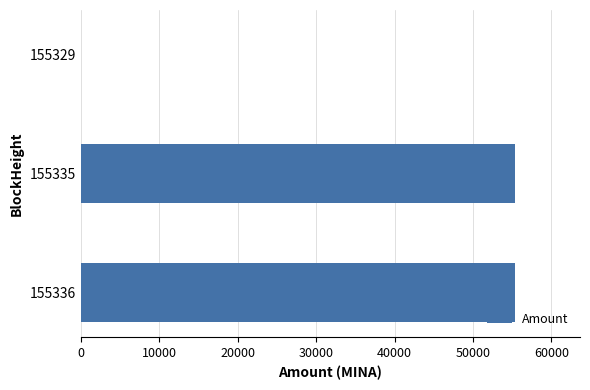

What is the maximum value shown in the chart?

55347.0